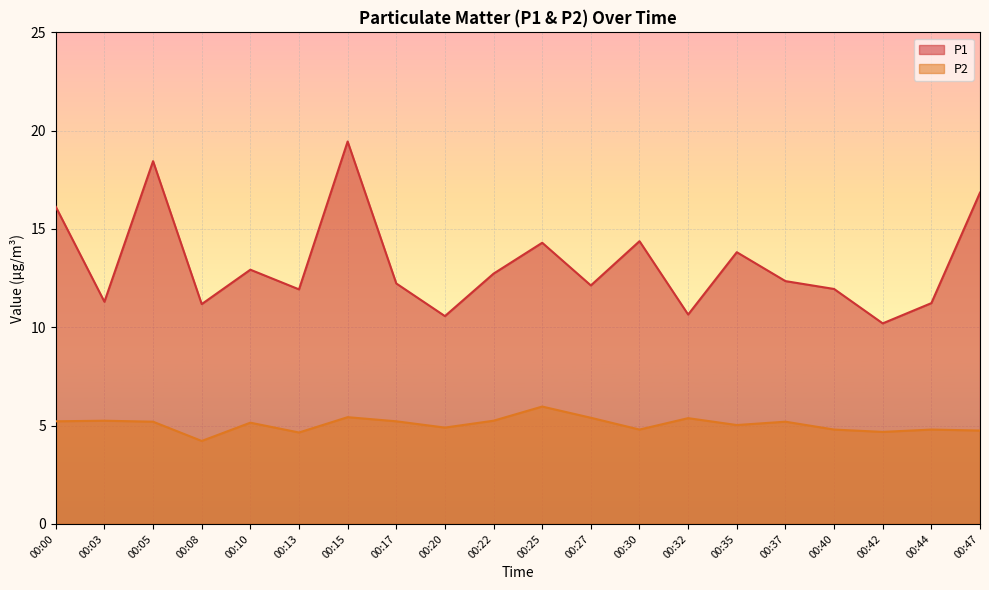

Rank the categories by P1 value from lowest to highest.

00:42, 00:20, 00:32, 00:08, 00:44, 00:03, 00:13, 00:40, 00:27, 00:17, 00:37, 00:22, 00:10, 00:35, 00:25, 00:30, 00:00, 00:47, 00:05, 00:15